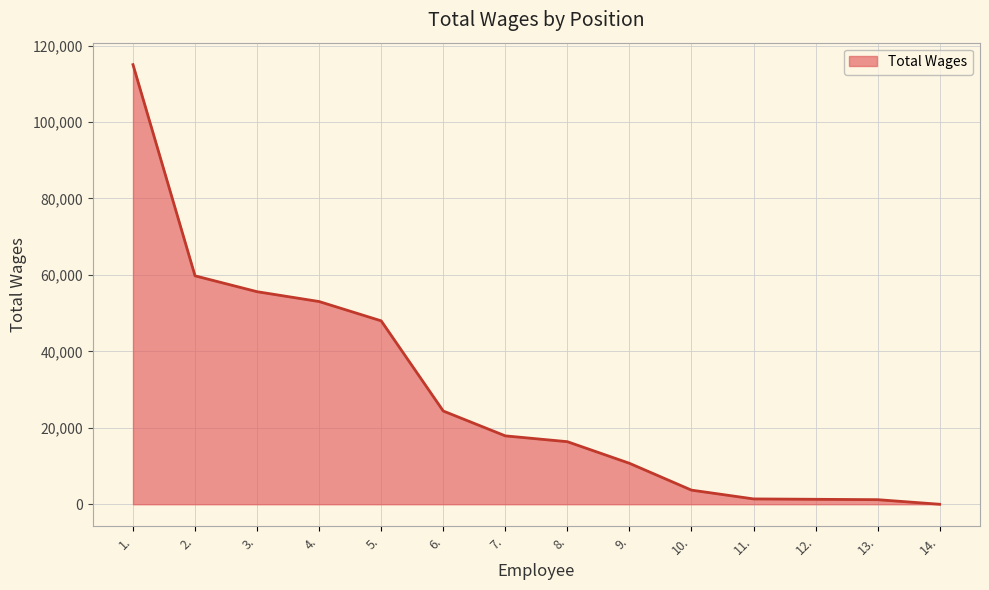

Which label corresponds to the smallest value in the chart?

14.